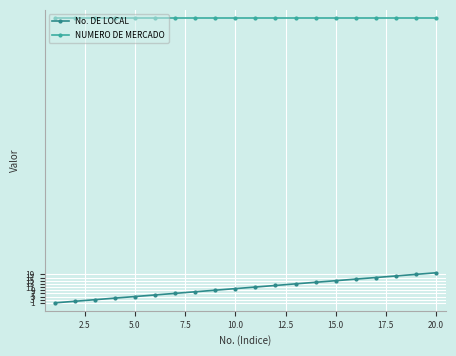

What is the highest value of the NUMERO DE MERCADO series?

181